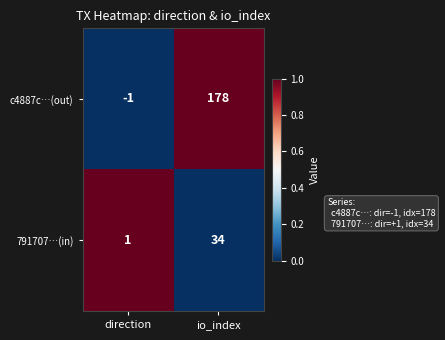

Rank the series at direction from lowest to highest value.

c4887c…(out), 791707…(in)